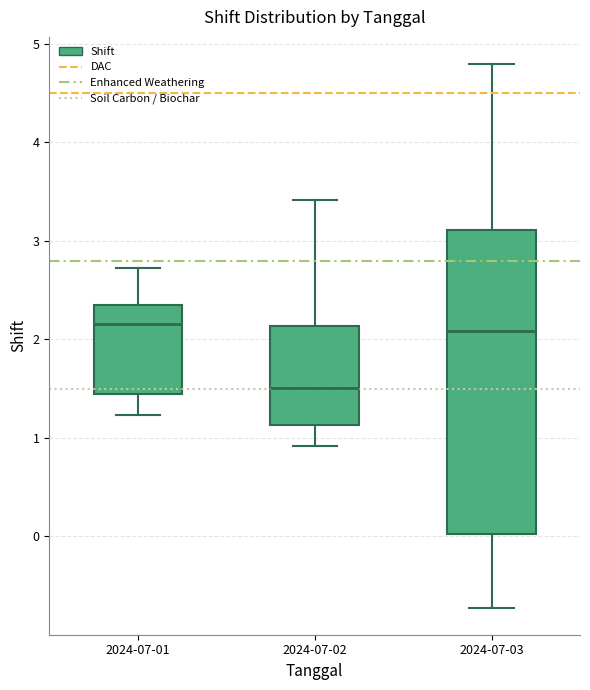

Which box has the lowest median line?

2024-07-02